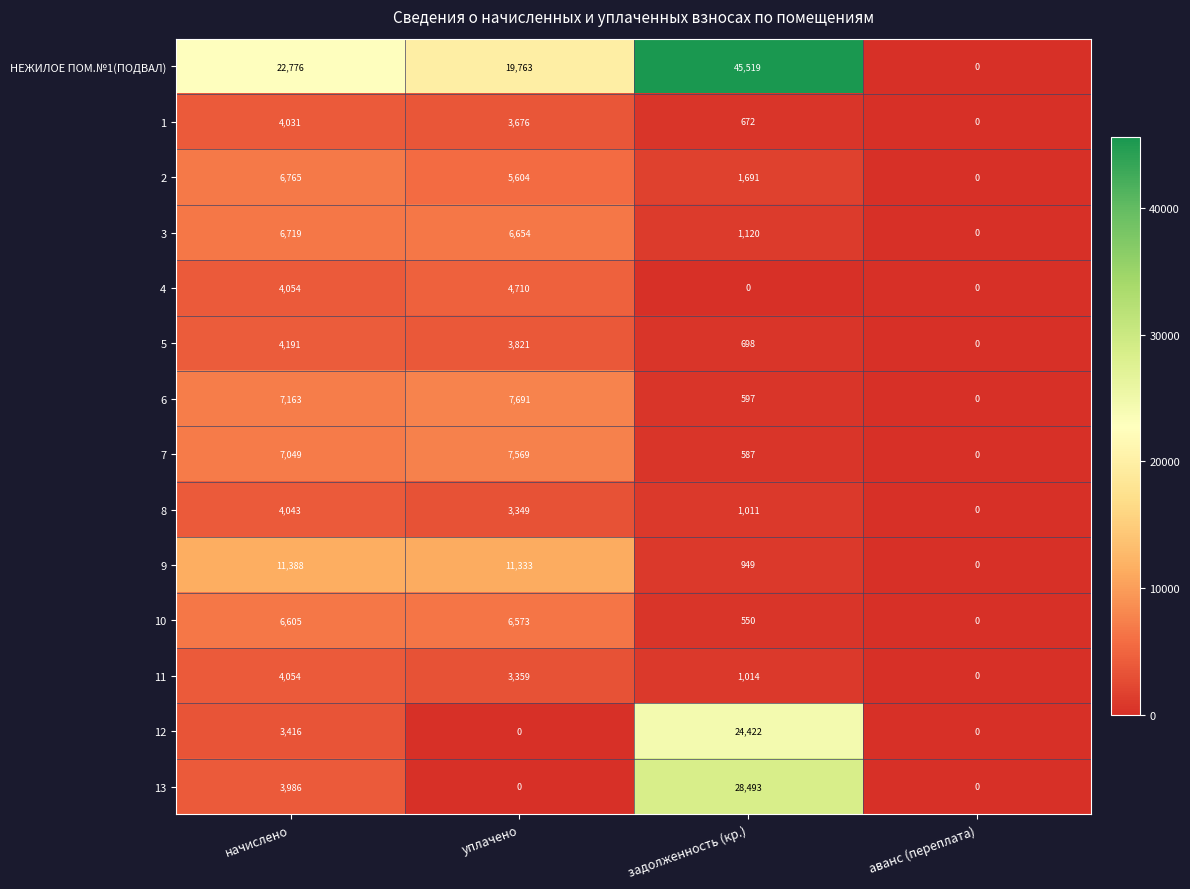

What is the difference between the 11 values at начислено and аванс (переплата)?

4054